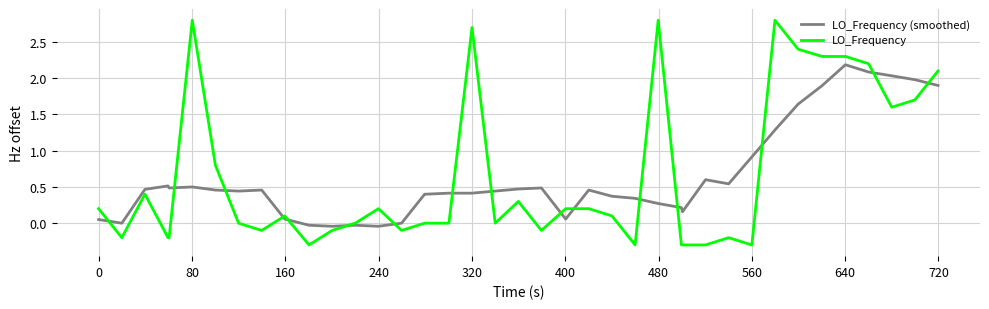

What is the lowest value of the LO_Frequency series?

-0.3